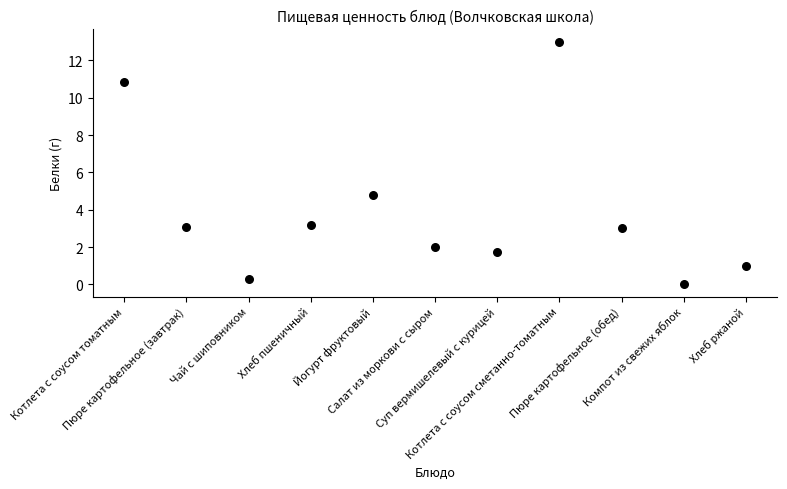

What is the range of Y values (max minus min)?

13.0